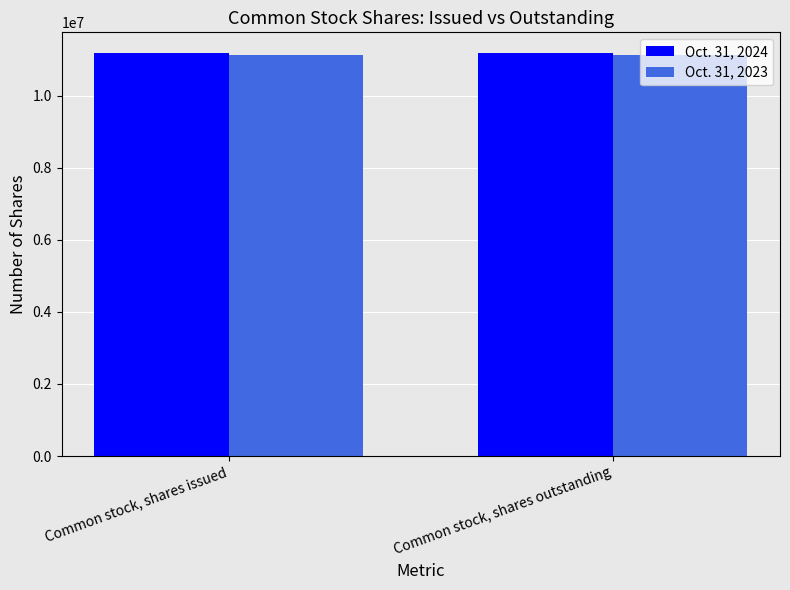

What is the label of the 2nd bar from the right?

Common stock, shares issued